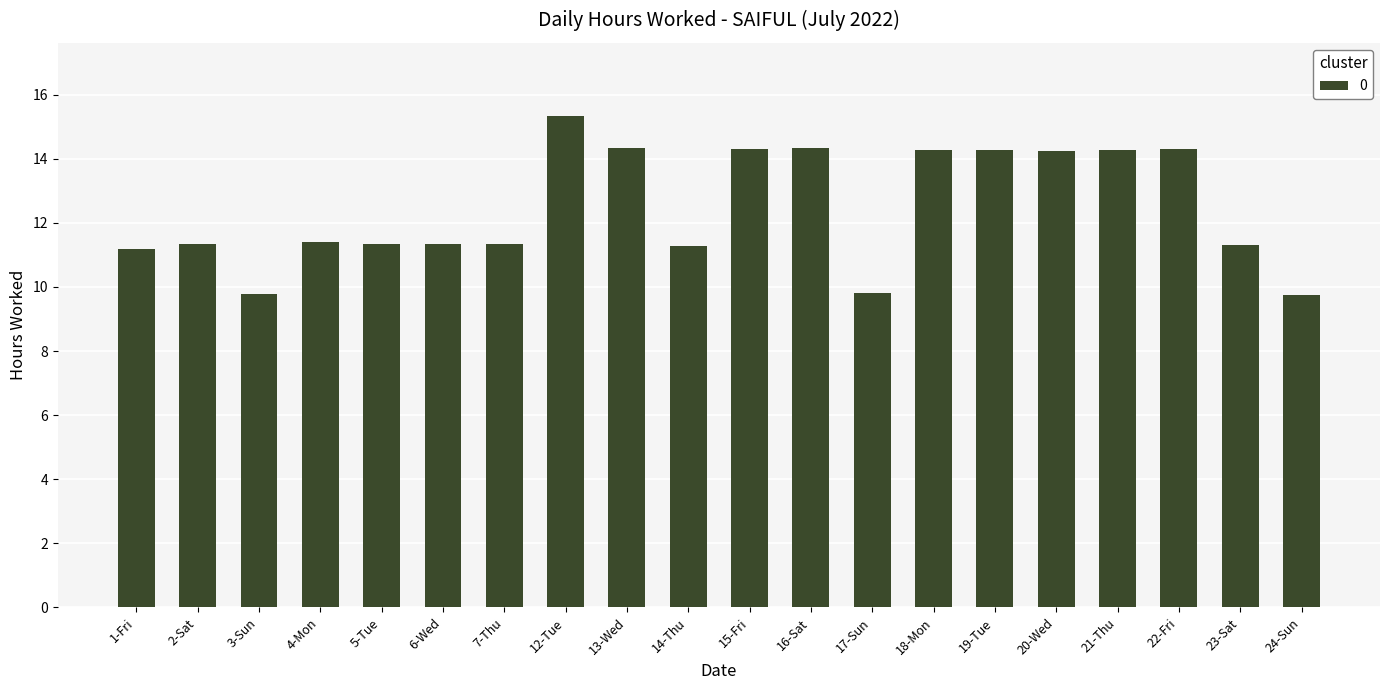

Between 4-Mon and 15-Fri, which is larger?

15-Fri